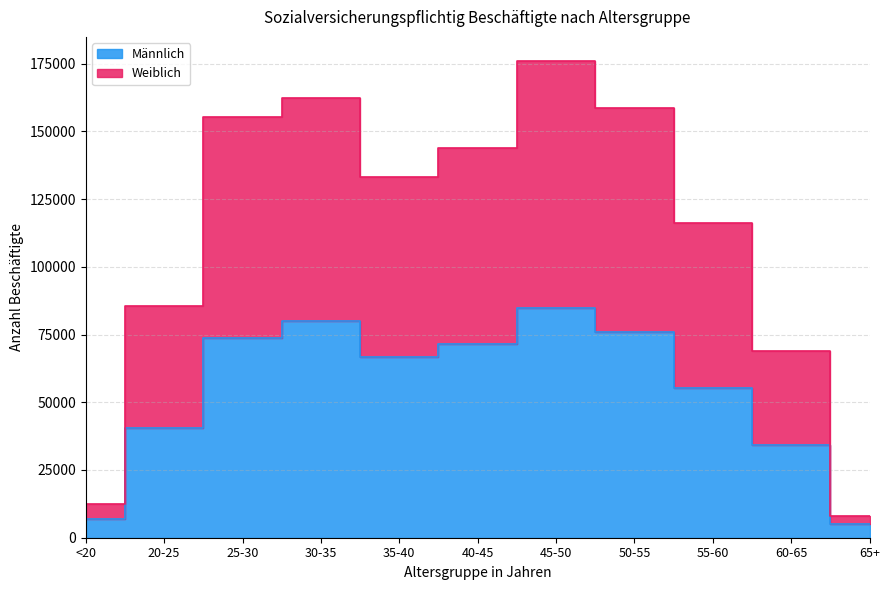

In Weiblich, how many points are higher than both neighbors (excluding endpoints)?

2